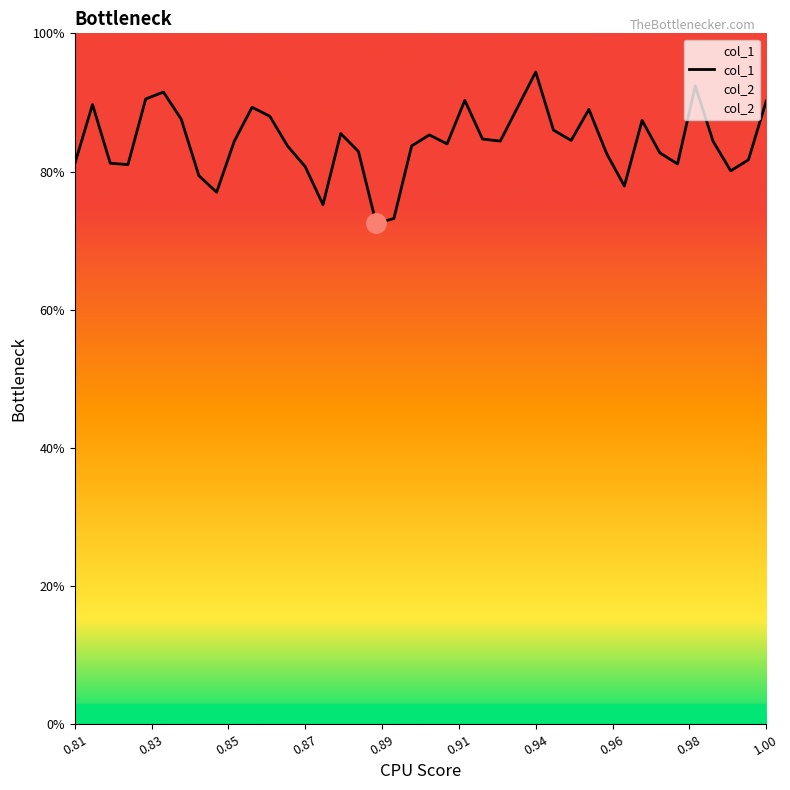

How many lines are shown in the chart?

2